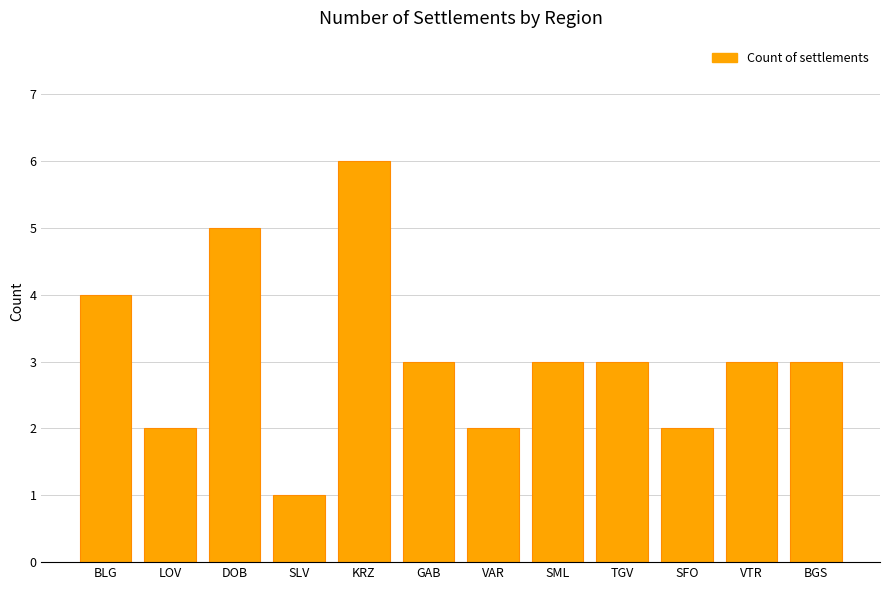

True or false: the data shows 1 at SFO.

False